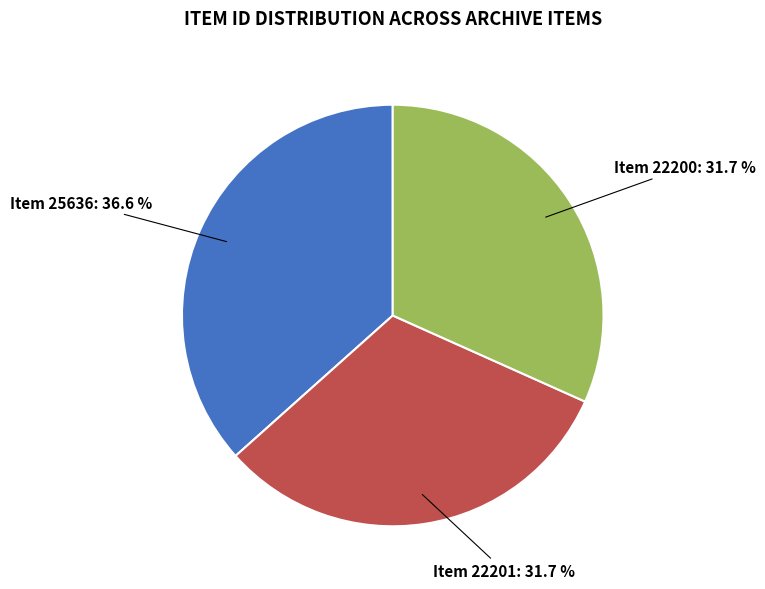

Does Item 22201 represent more than half of the total?

No